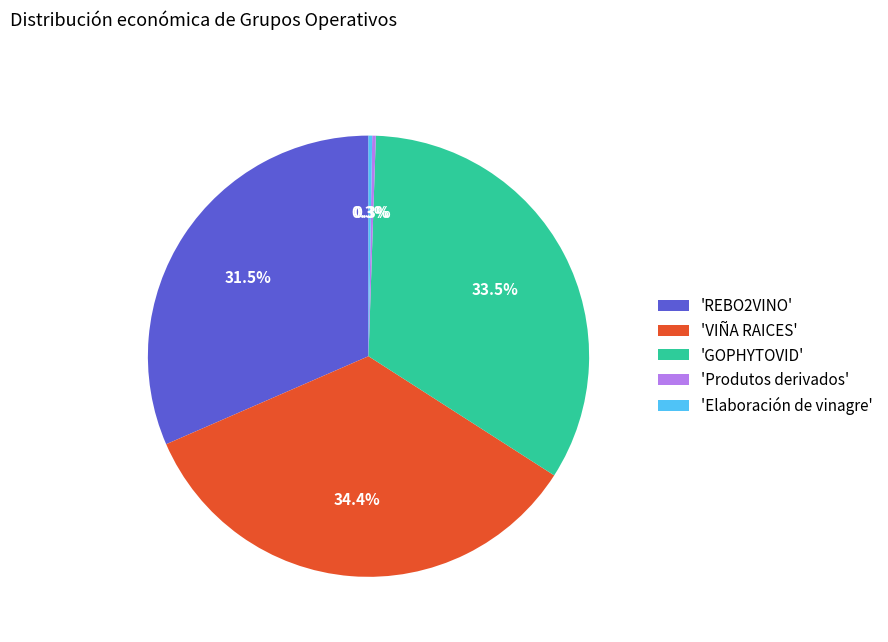

Is 'VIÑA RAICES' the majority of the pie?

No